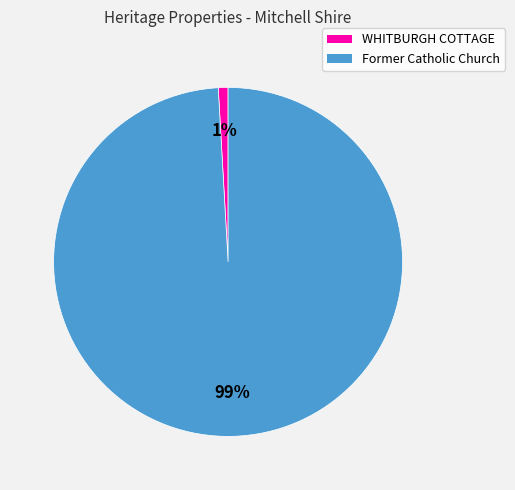

What is the largest slice in the pie chart?

Former Catholic Church